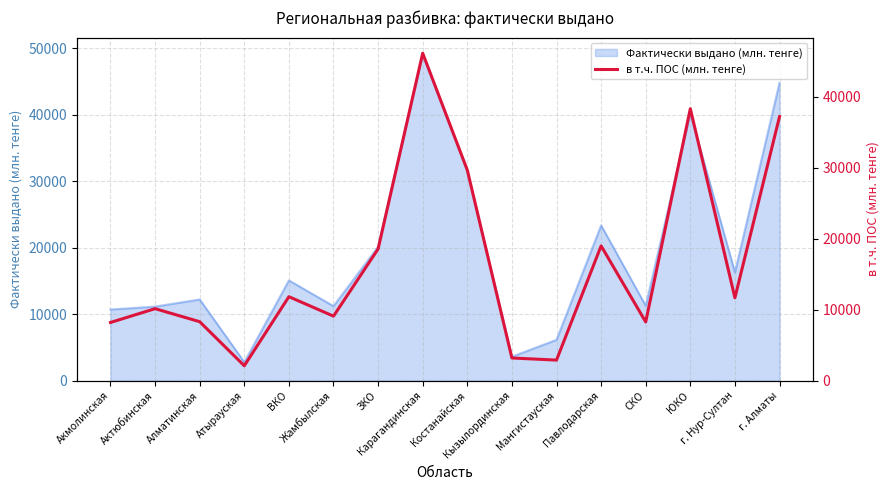

True or false: there are more than 2 points higher than both neighbors.

True